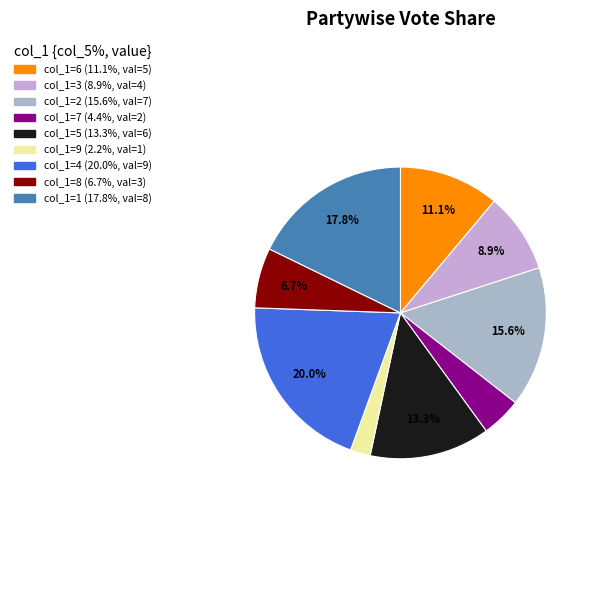

Which slice is the largest?

4